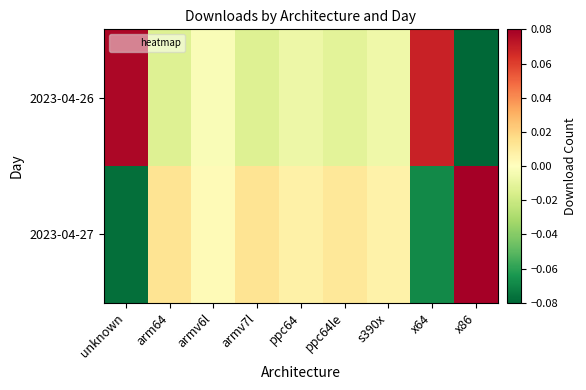

List the series in order of their overall mean, highest first.

2023-04-27, 2023-04-26